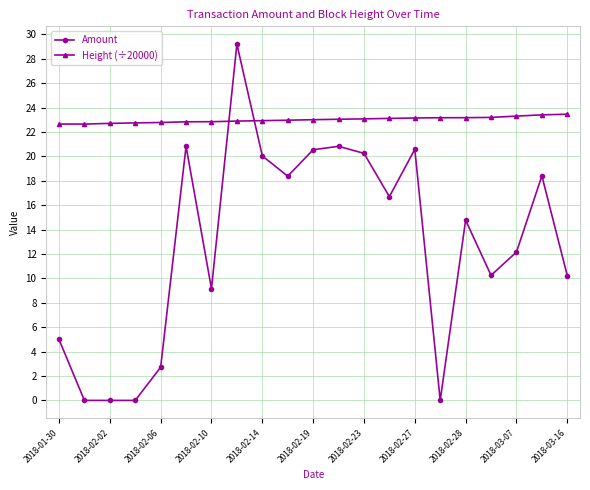

What is the average value of the Height (÷20000) series?

23.0